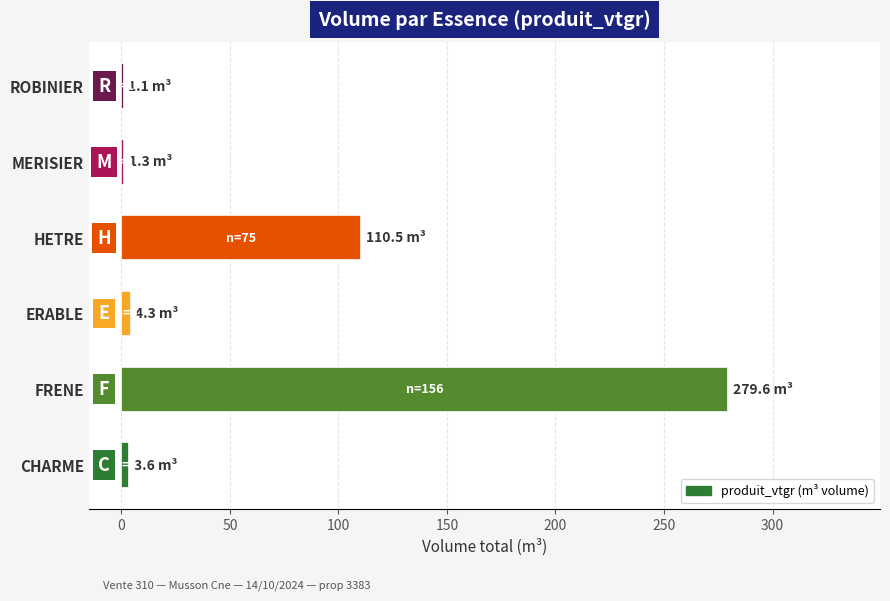

The value at FRENE is 500.9. True or false?

False